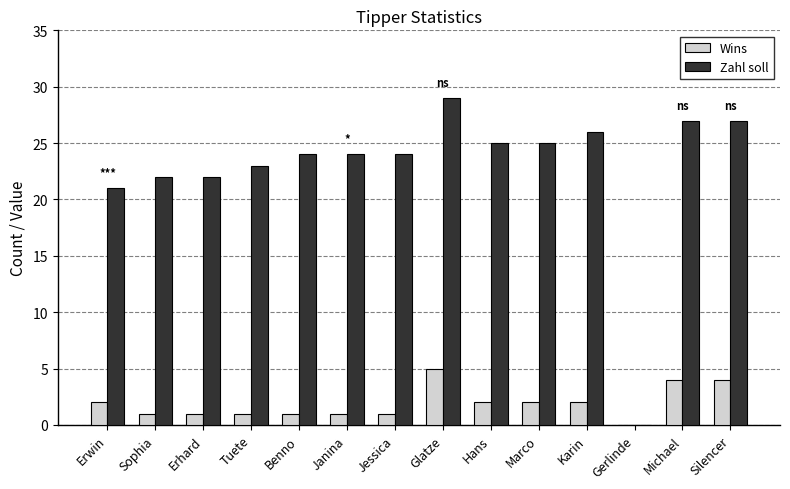

Is the value of Wins at Gerlinde greater than the value of Zahl soll at Benno?

No